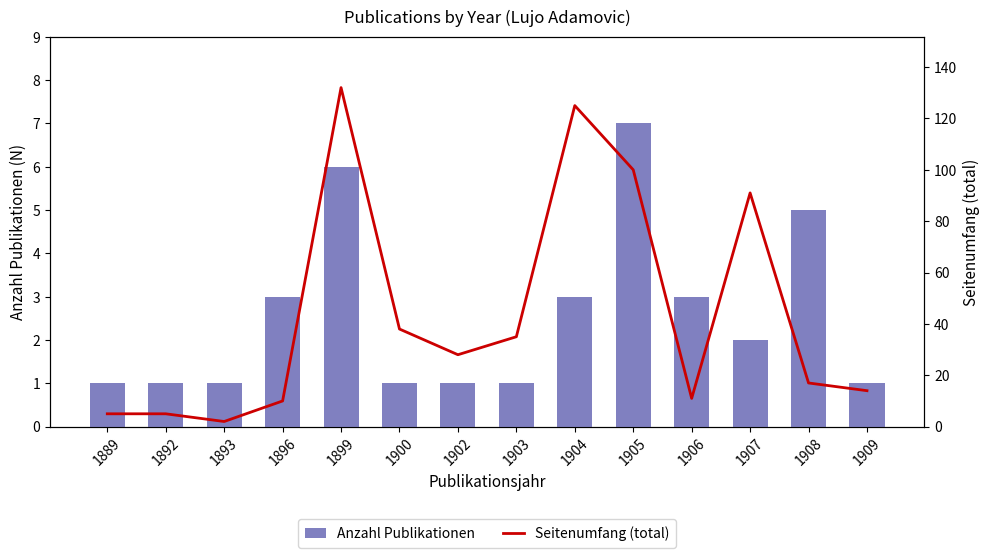

What is the total value across all series at 1899?

138